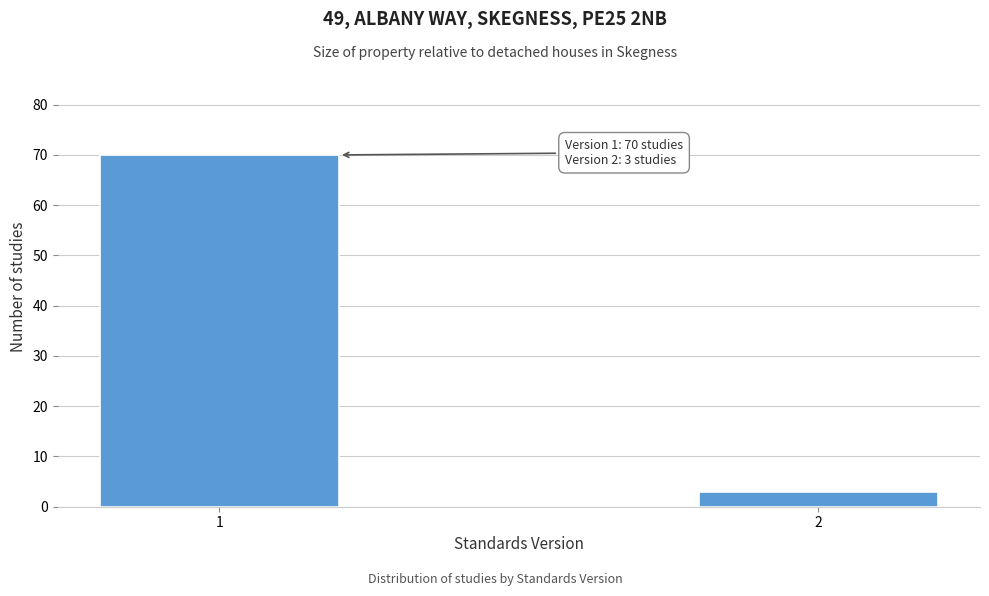

Reading left to right, what are all the values shown in this chart?

1=70	2=3